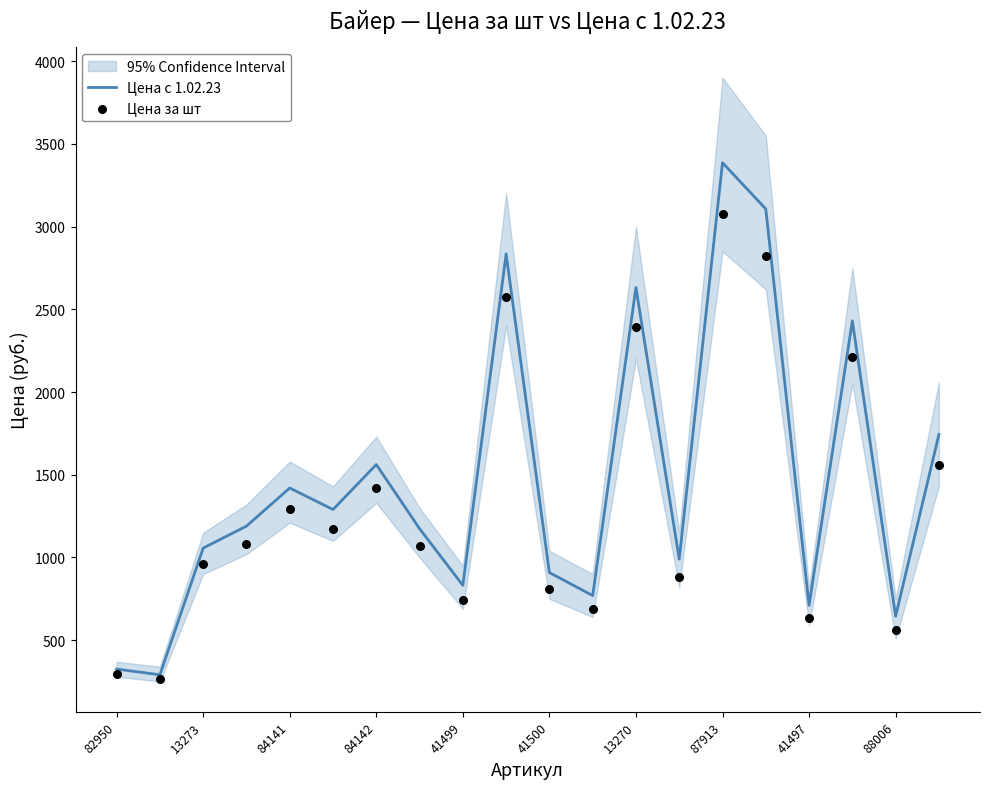

Is it true that Цена с 1.02.23 equals 2509.6 at 84142?

False